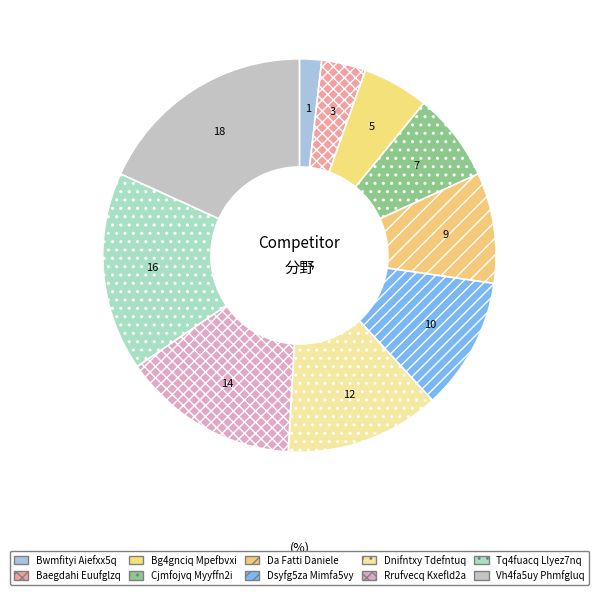

How many slices are in this pie chart?

10